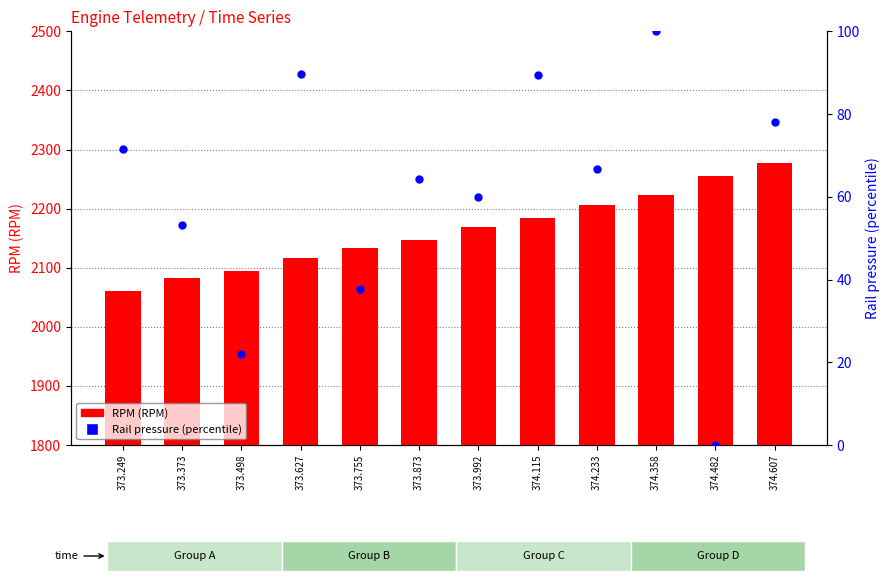

What is the total value across all series at 374.607?

2355.0